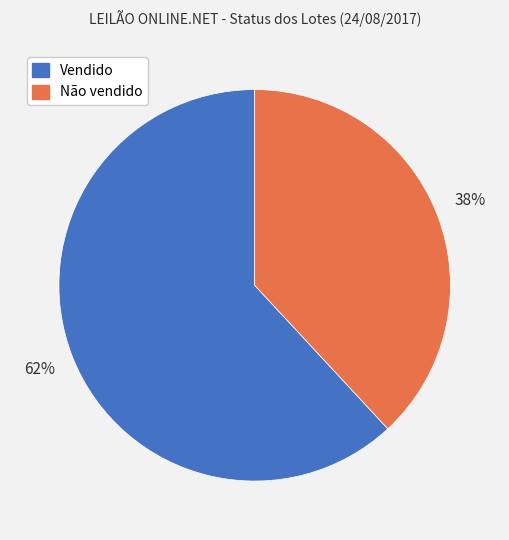

What is the largest slice in the pie chart?

Vendido